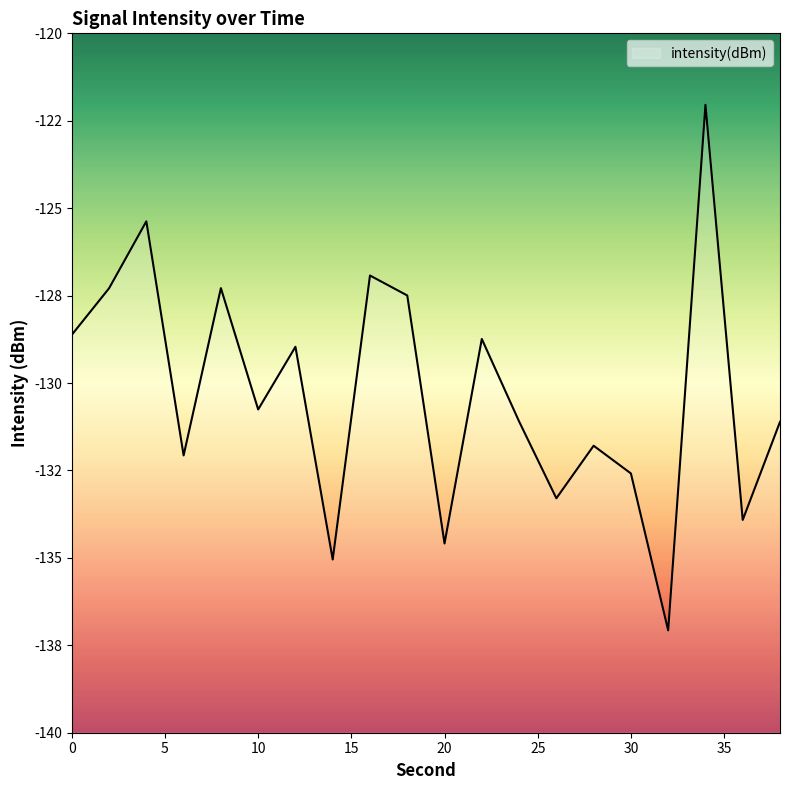

How many points are higher than both their immediate neighbors (excluding endpoints)?

7